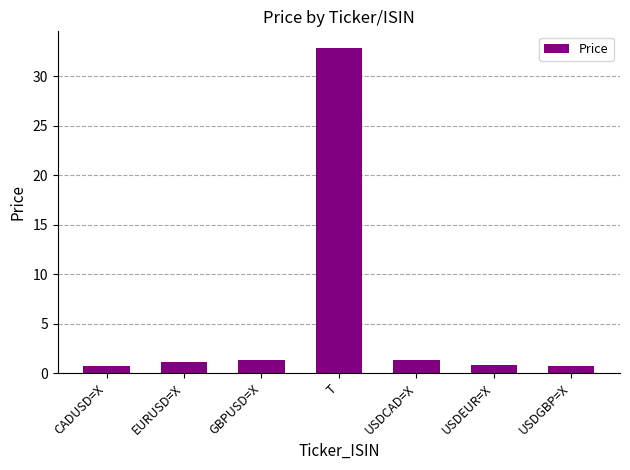

True or false: the data shows 0.8 at CADUSD=X.

True